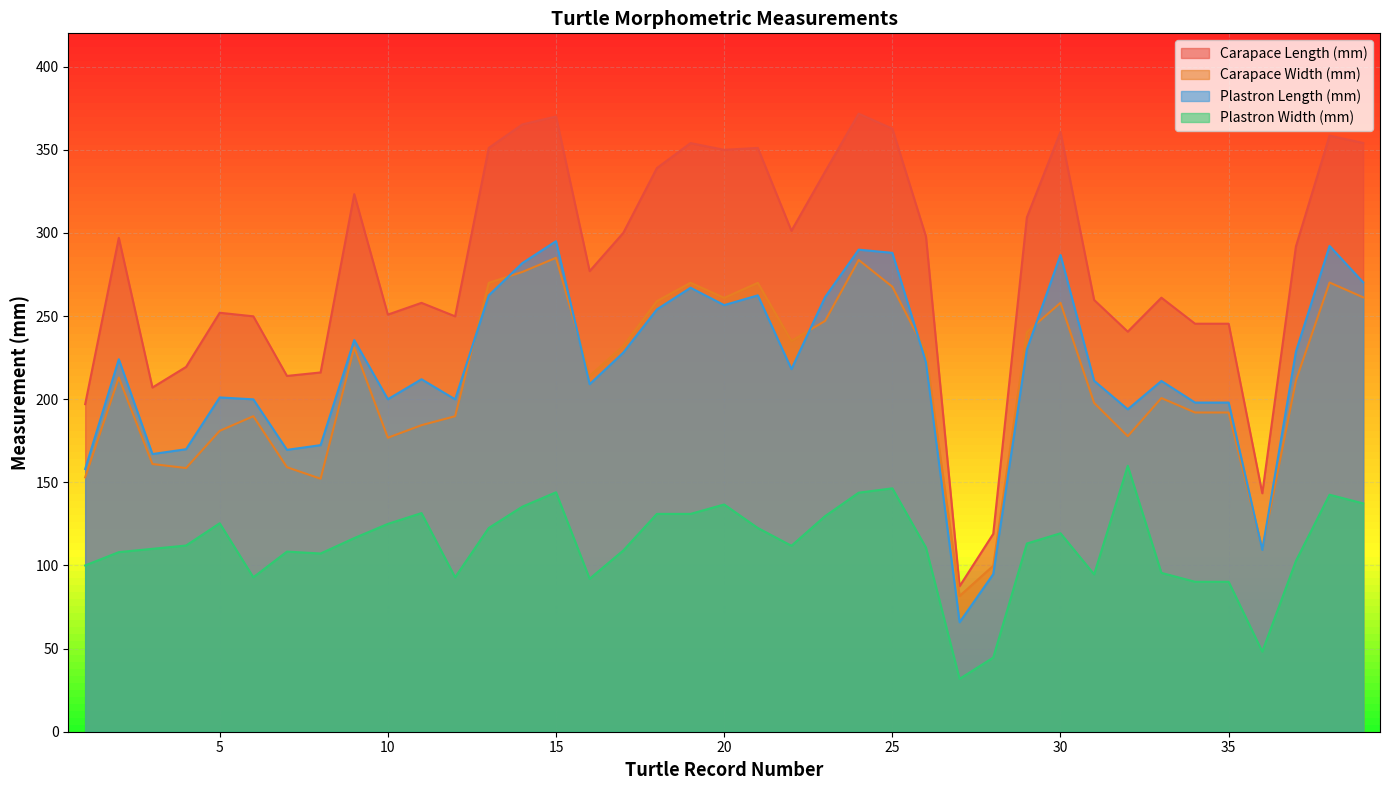

Where is the first local minimum for Plastron Width (mm)?

6